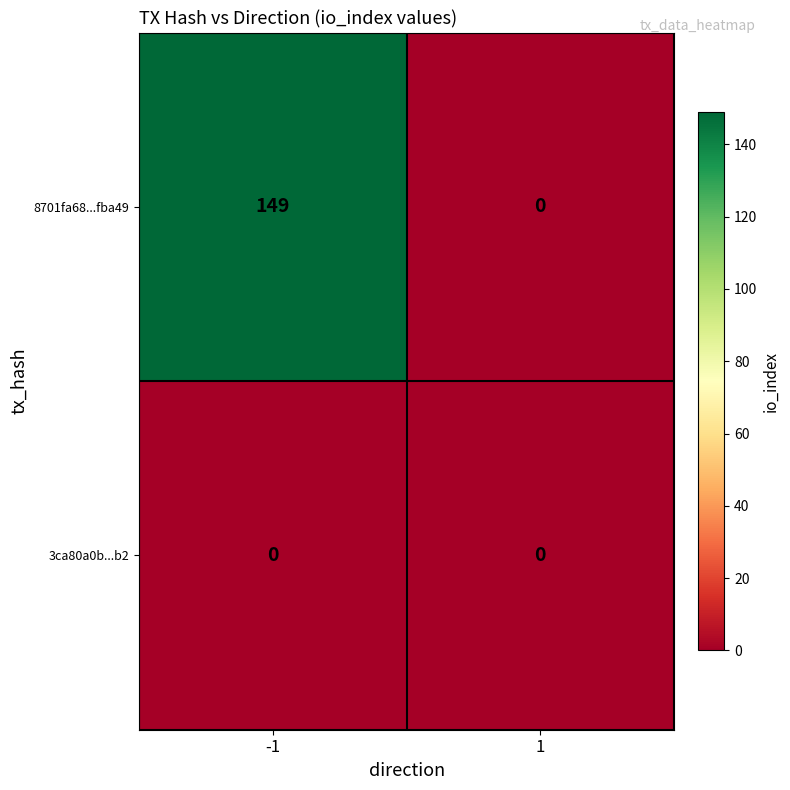

The 3ca80a0b...b2 series shows 0 at 1. True or false?

True